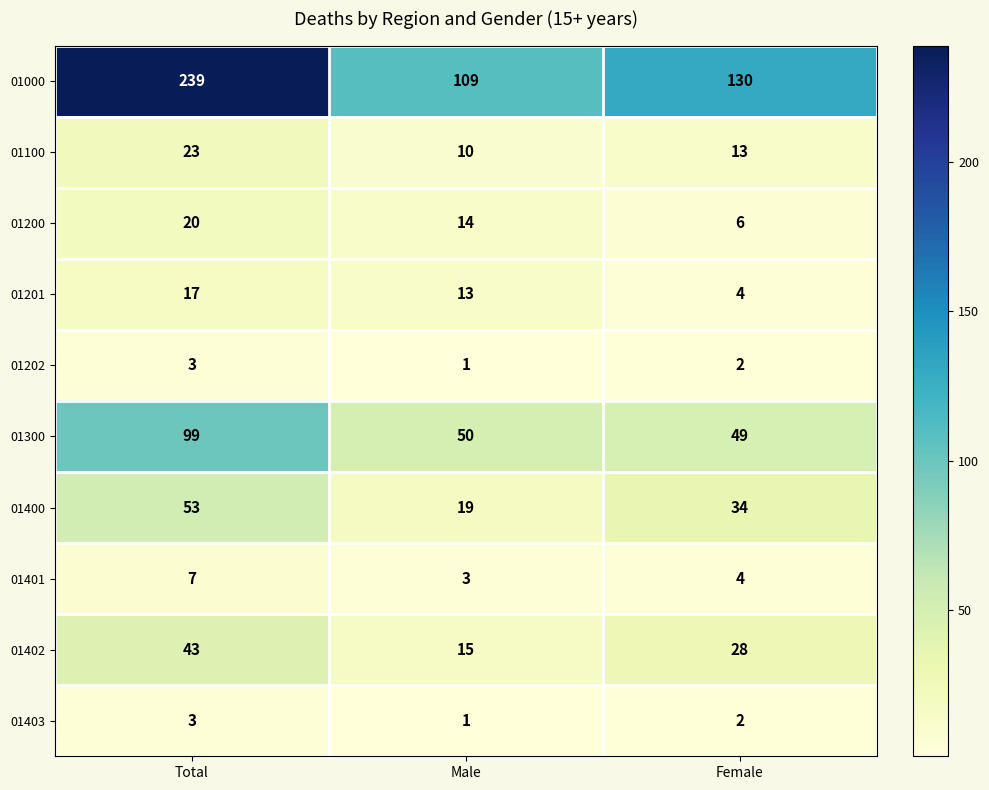

What is the minimum value for 01400?

19